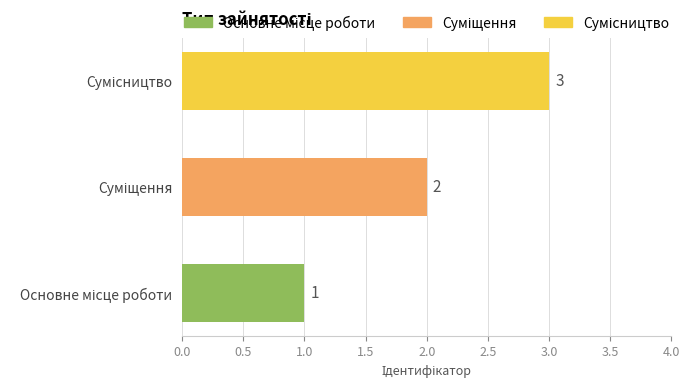

Count the values in the range 1 to 3.

3